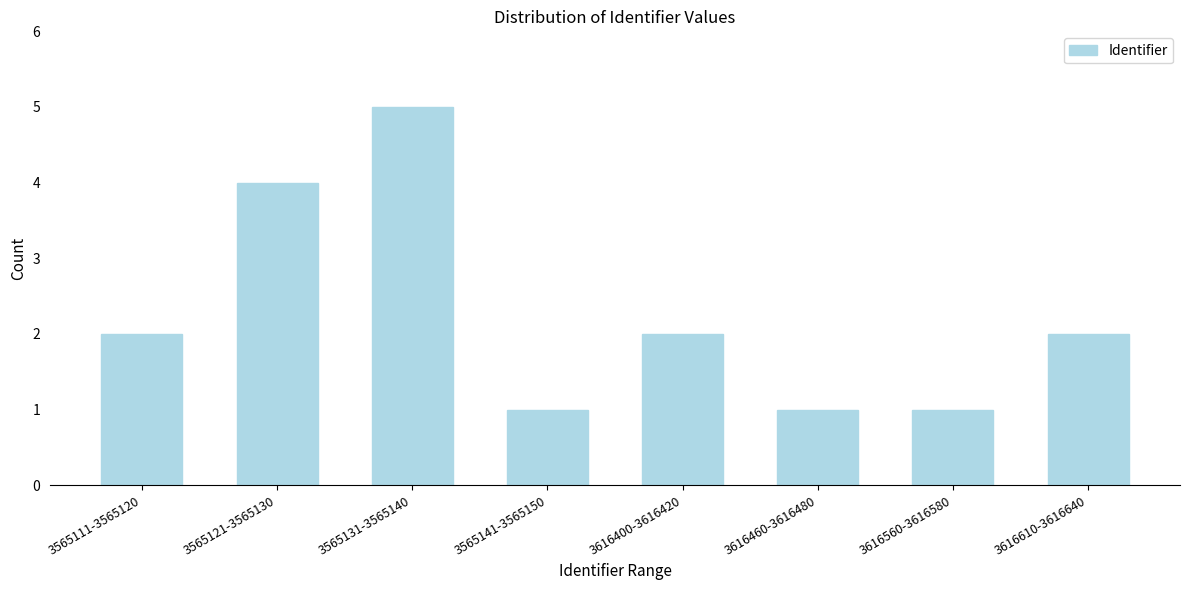

Reading left to right, list all the values displayed in this chart.

2	4	5	1	2	1	1	2